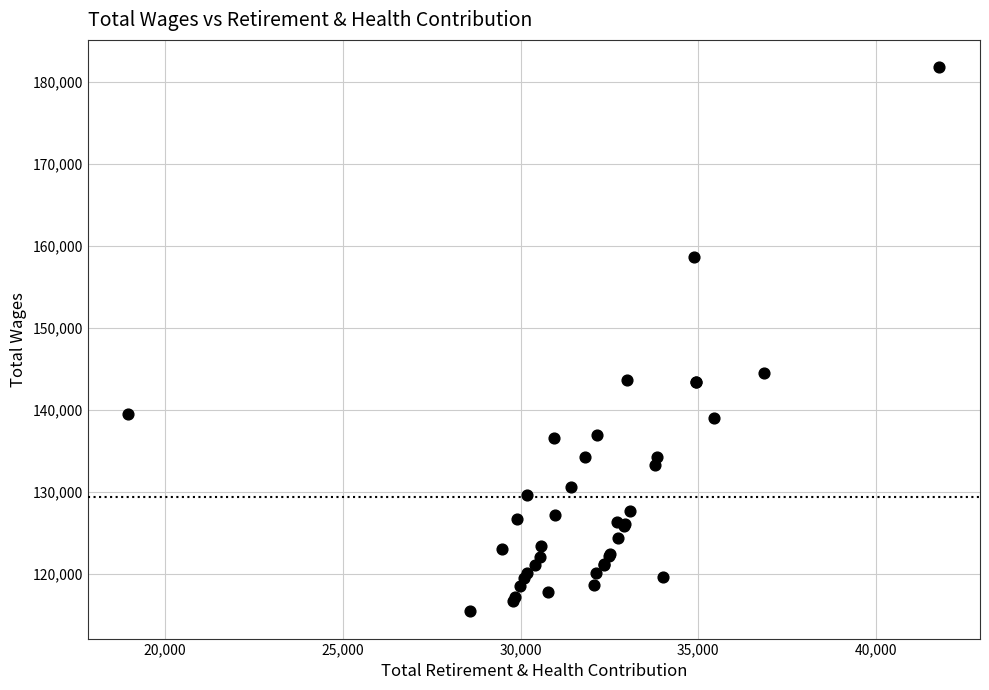

What Y value in the scatter plot is closest to 148628?

144500